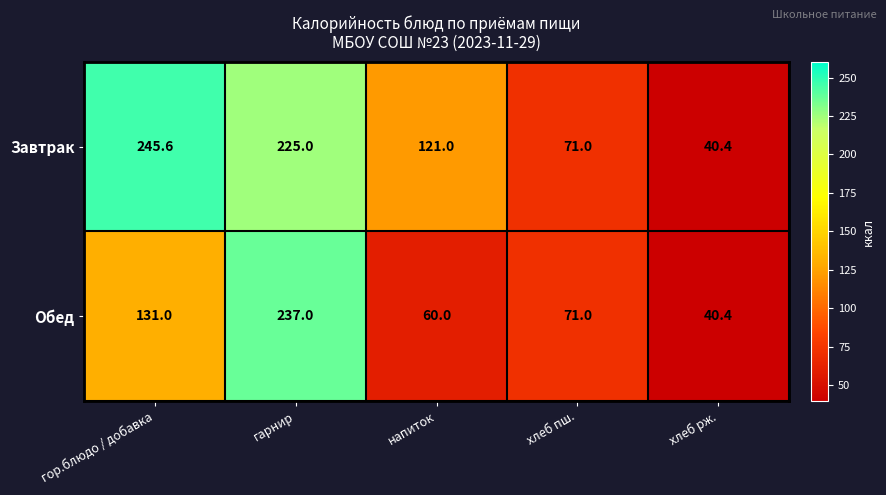

What is the sum of the Завтрак values at гарнир and хлеб рж.?

265.4